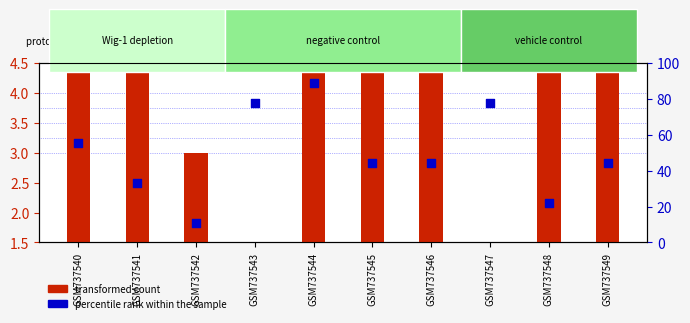

Which series has the largest Y range (max minus min)?

percentile rank within the sample